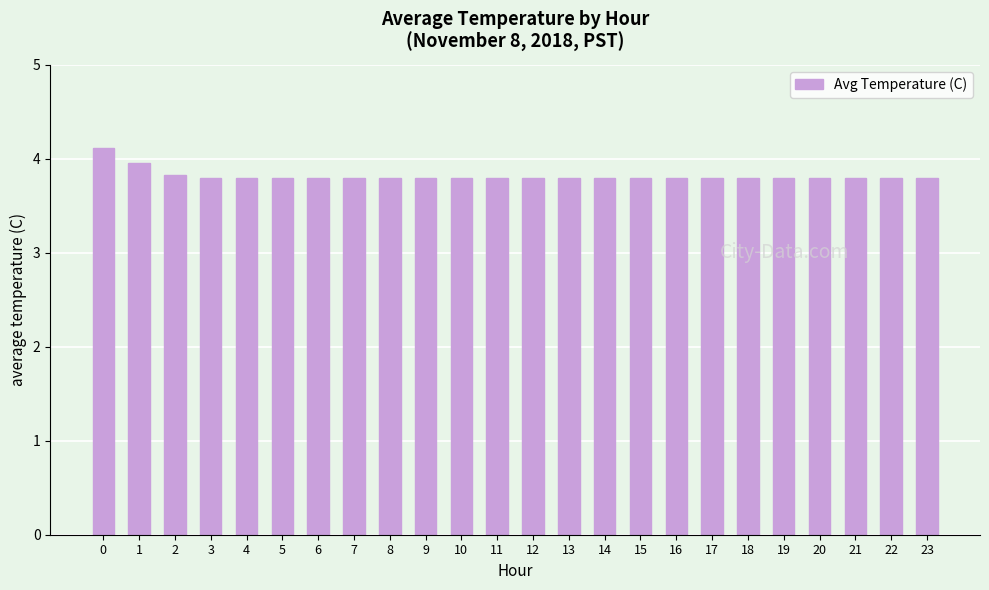

What is the value of the 12th bar from the left?

3.8